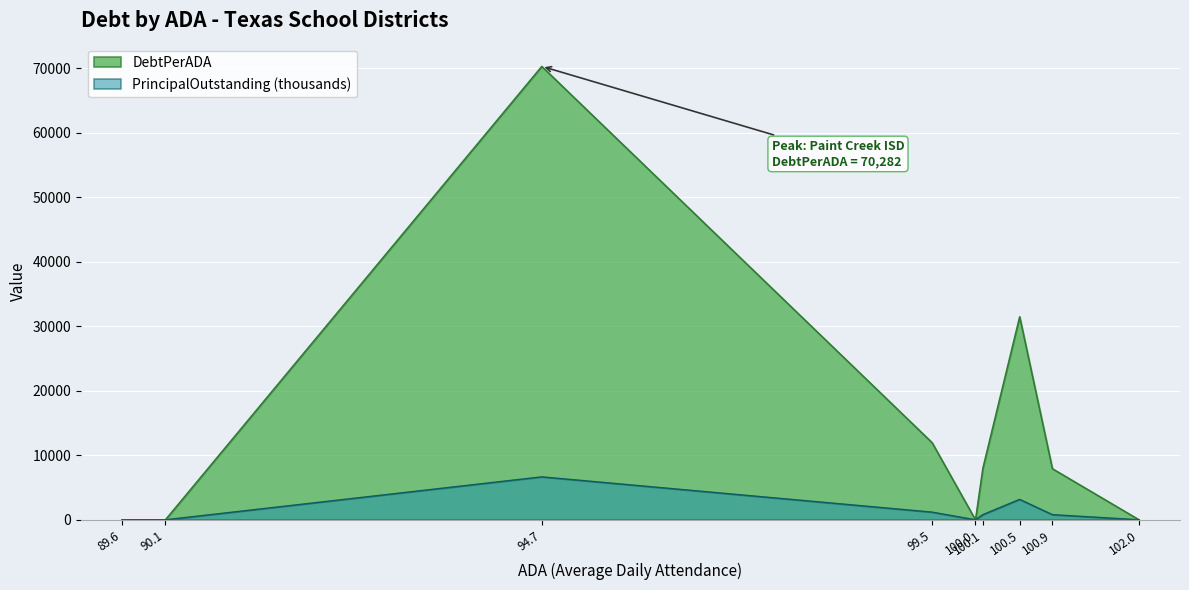

At 100.5, list the series in order from largest to smallest.

DebtPerADA, PrincipalOutstanding (thousands)